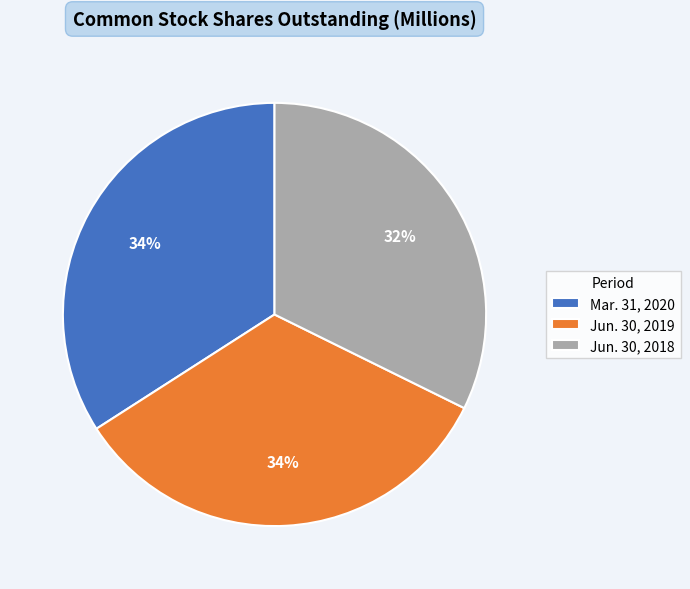

What is the smallest slice in the pie chart?

Jun. 30, 2018